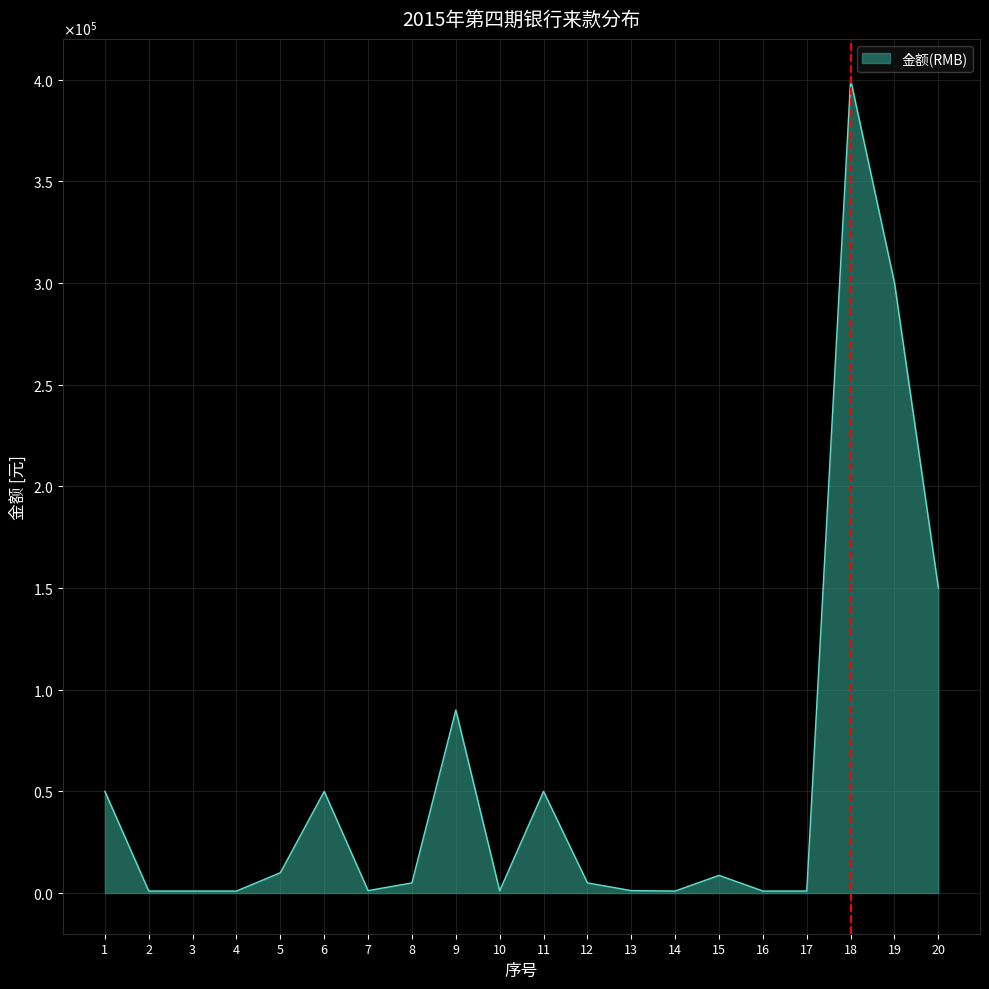

Does the chart display data point markers on the line(s)?

No